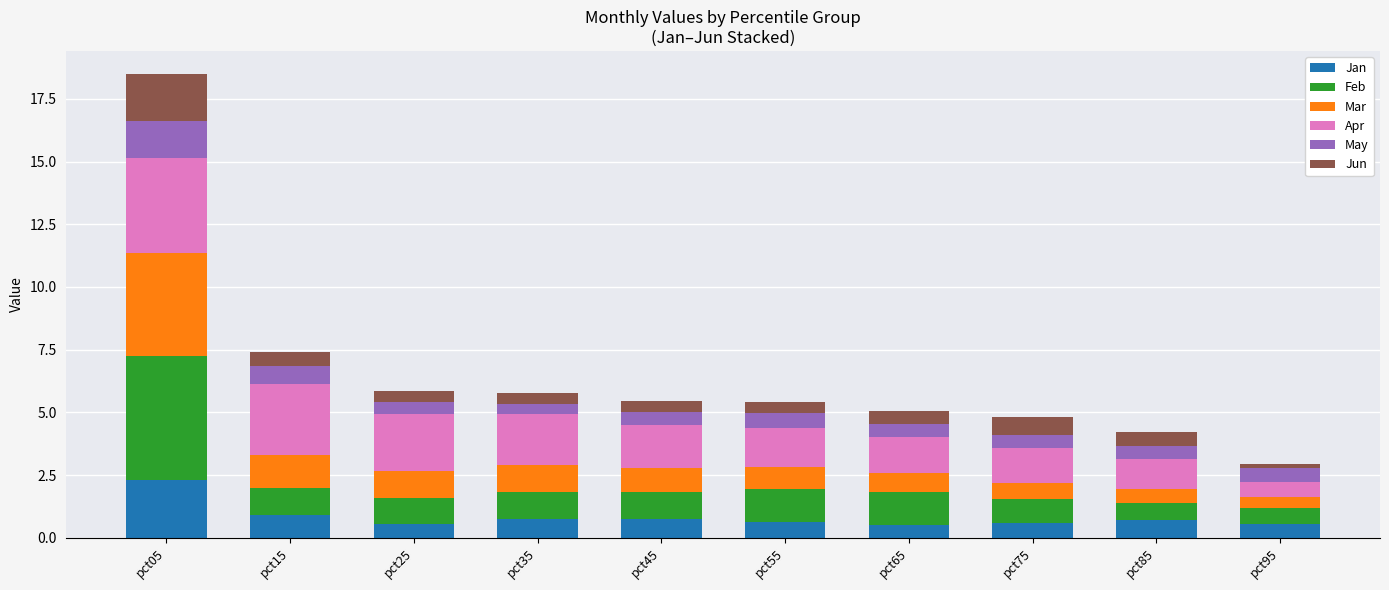

At which category is the sum across all series the highest?

pct05